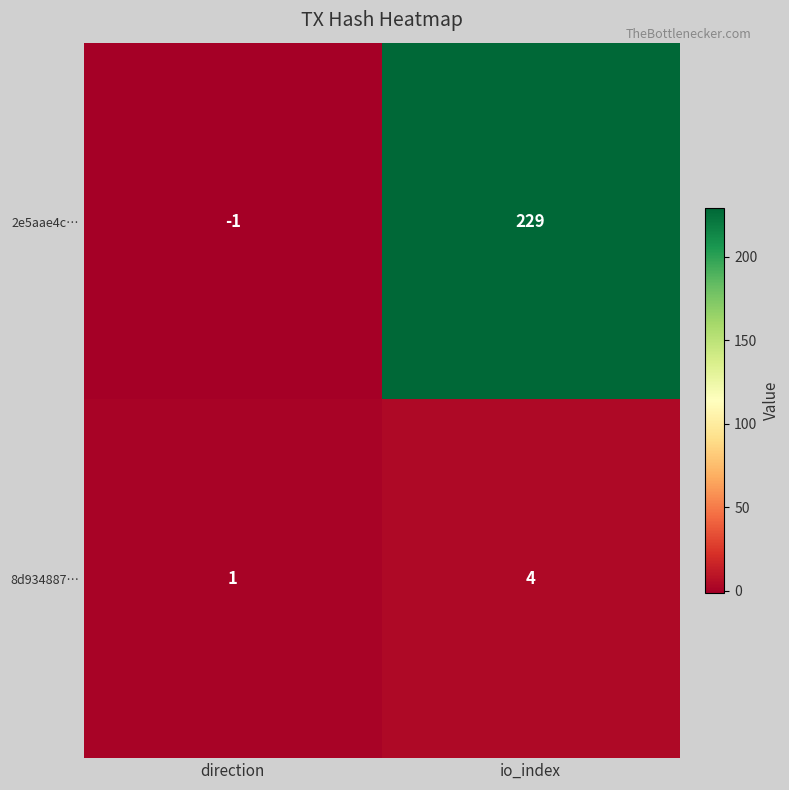

The value of 8d934887… at direction is 2. True or false?

False